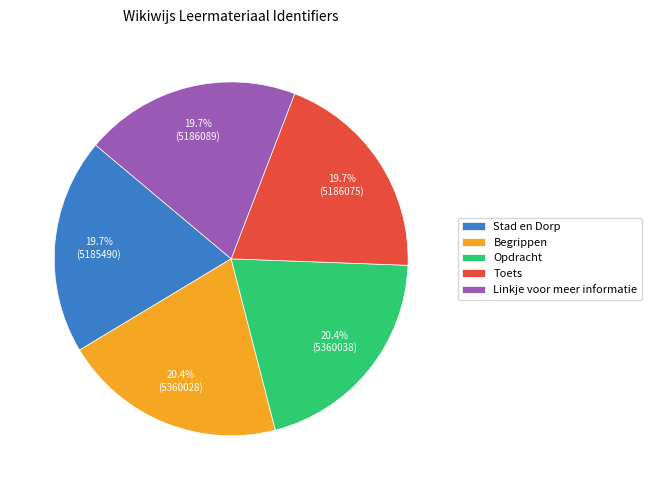

What is the ratio of the value at Stad en Dorp to the value at Opdracht?

1.0